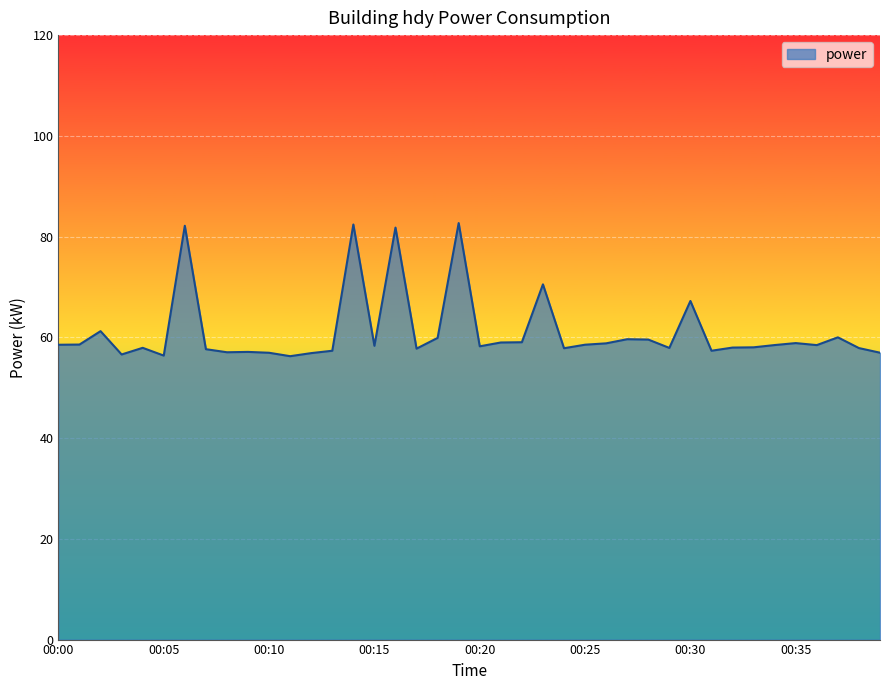

What is the difference between the maximum and minimum values?

26.4